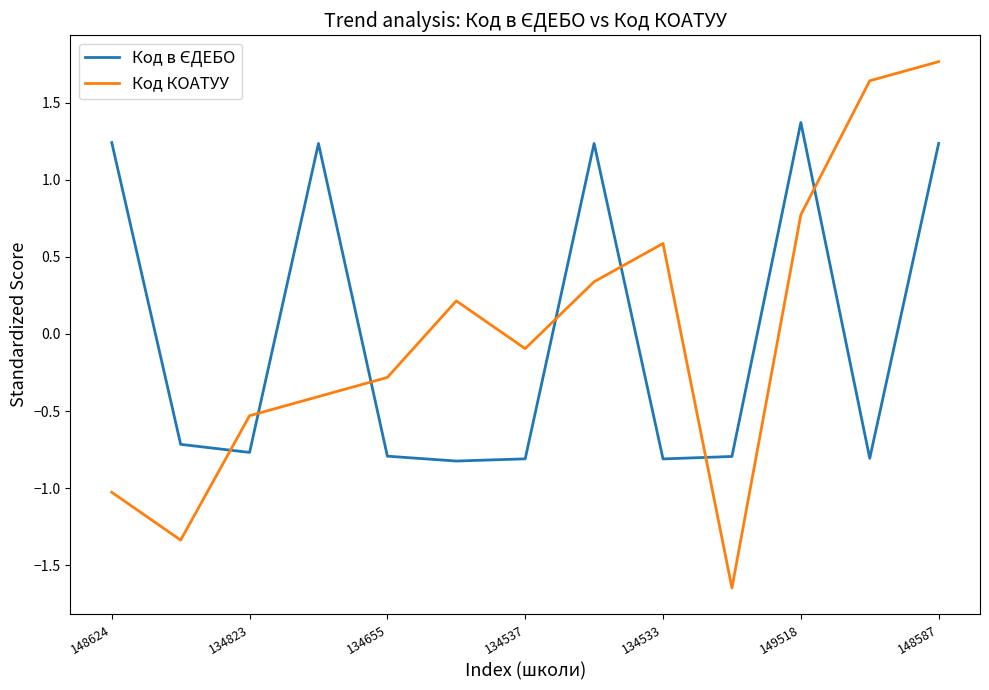

What is the greatest value displayed?

1.8